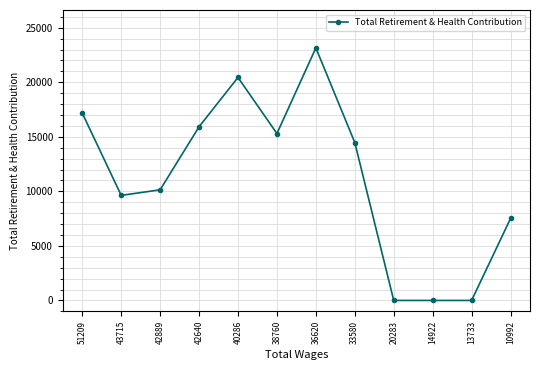

At which category does the data reach its first local peak?

40286